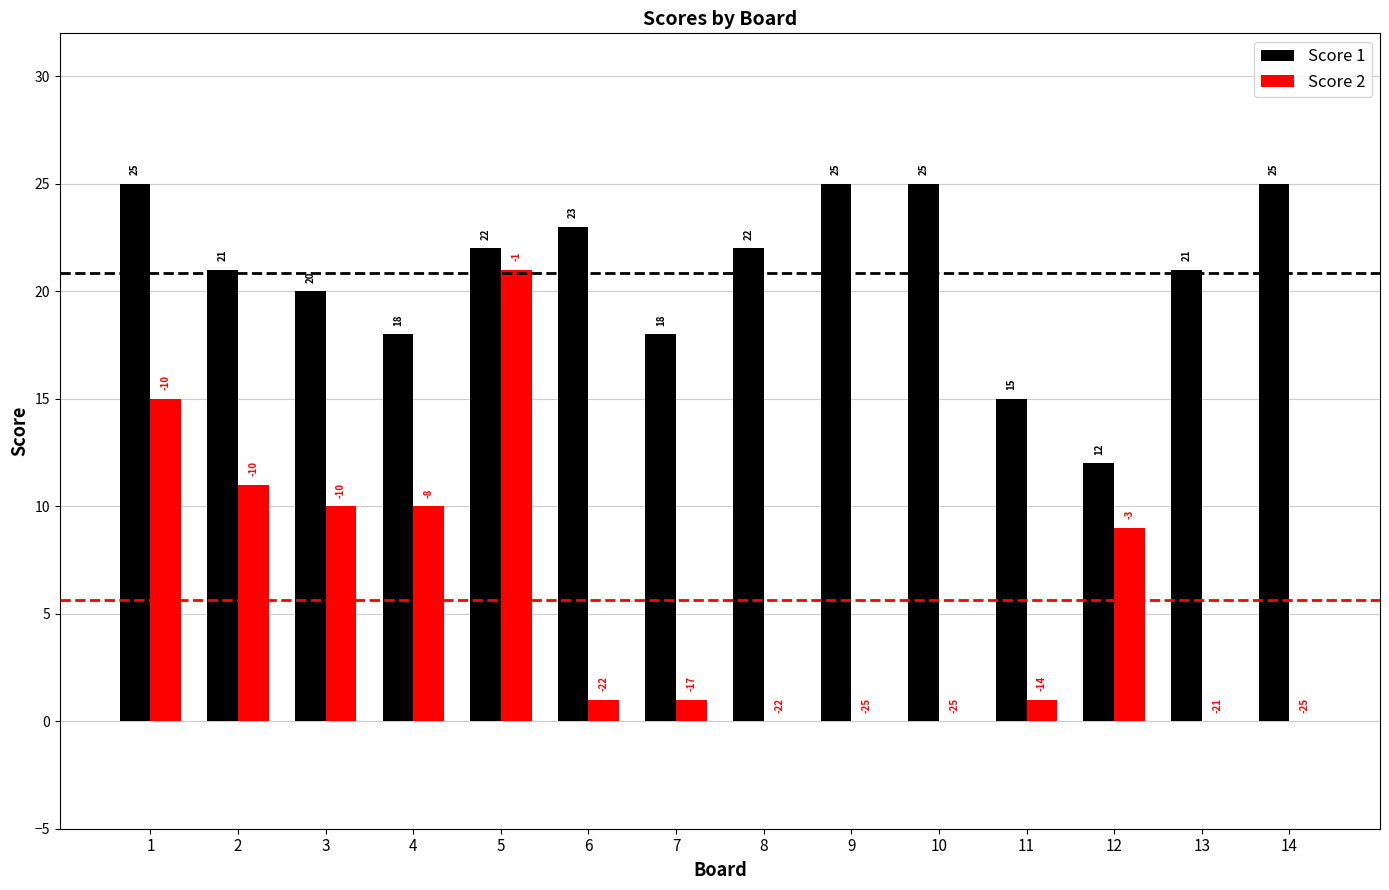

What is the difference between the Score 2 values at 9 and 11?

1